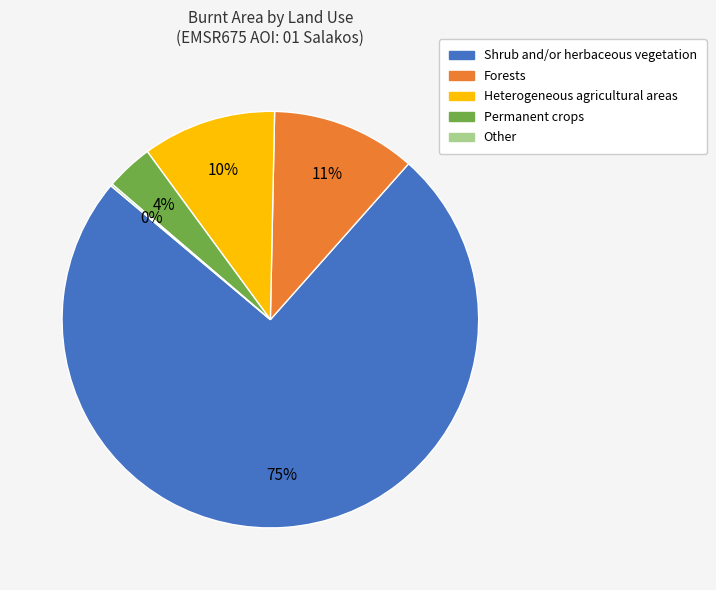

Between Heterogeneous agricultural areas and Permanent crops, which is larger?

Heterogeneous agricultural areas